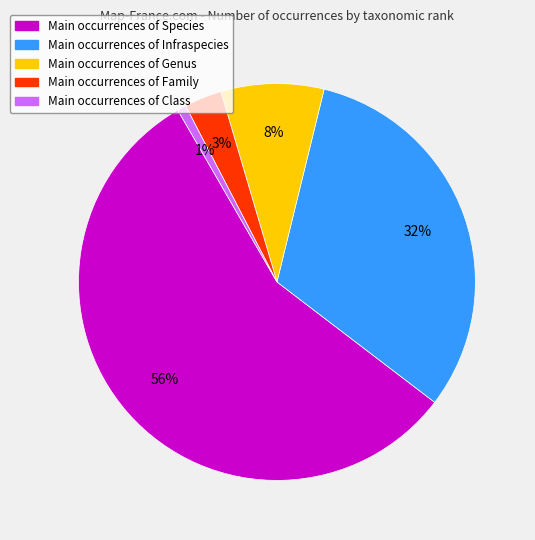

To the nearest percent, what is the average slice percentage?

20%